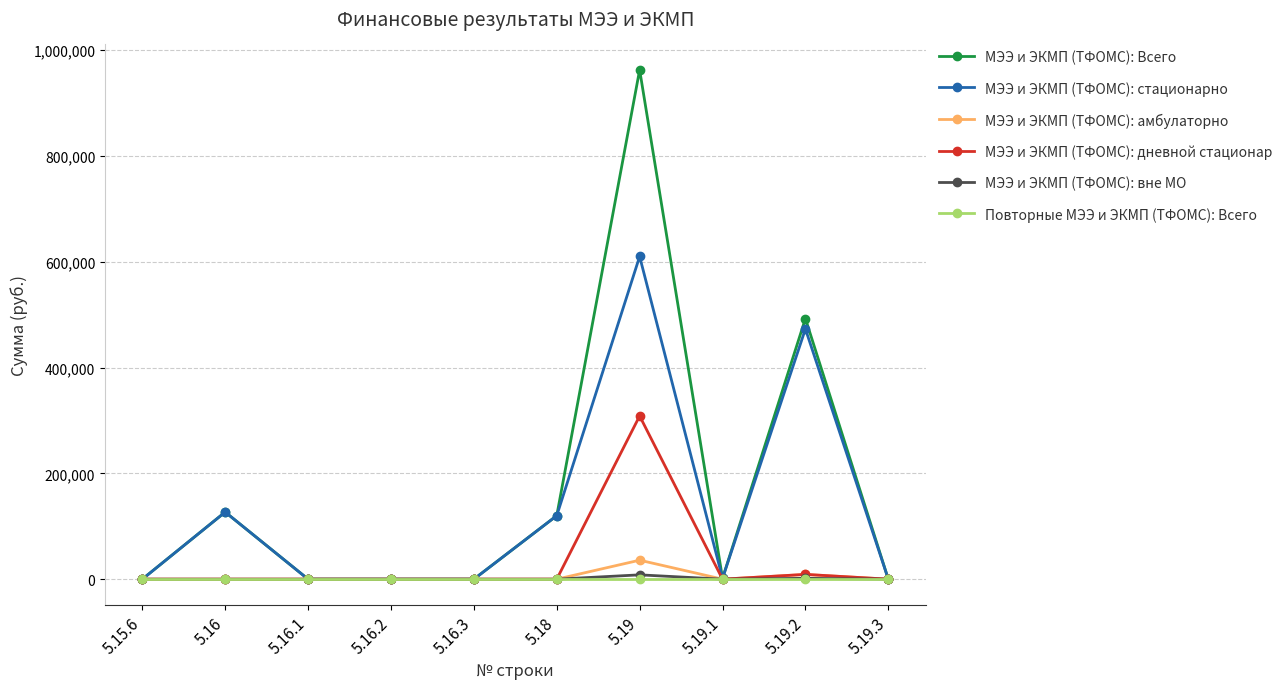

True or false: МЭЭ и ЭКМП (ТФОМС): Всего has more than 0 points higher than both neighbors.

True